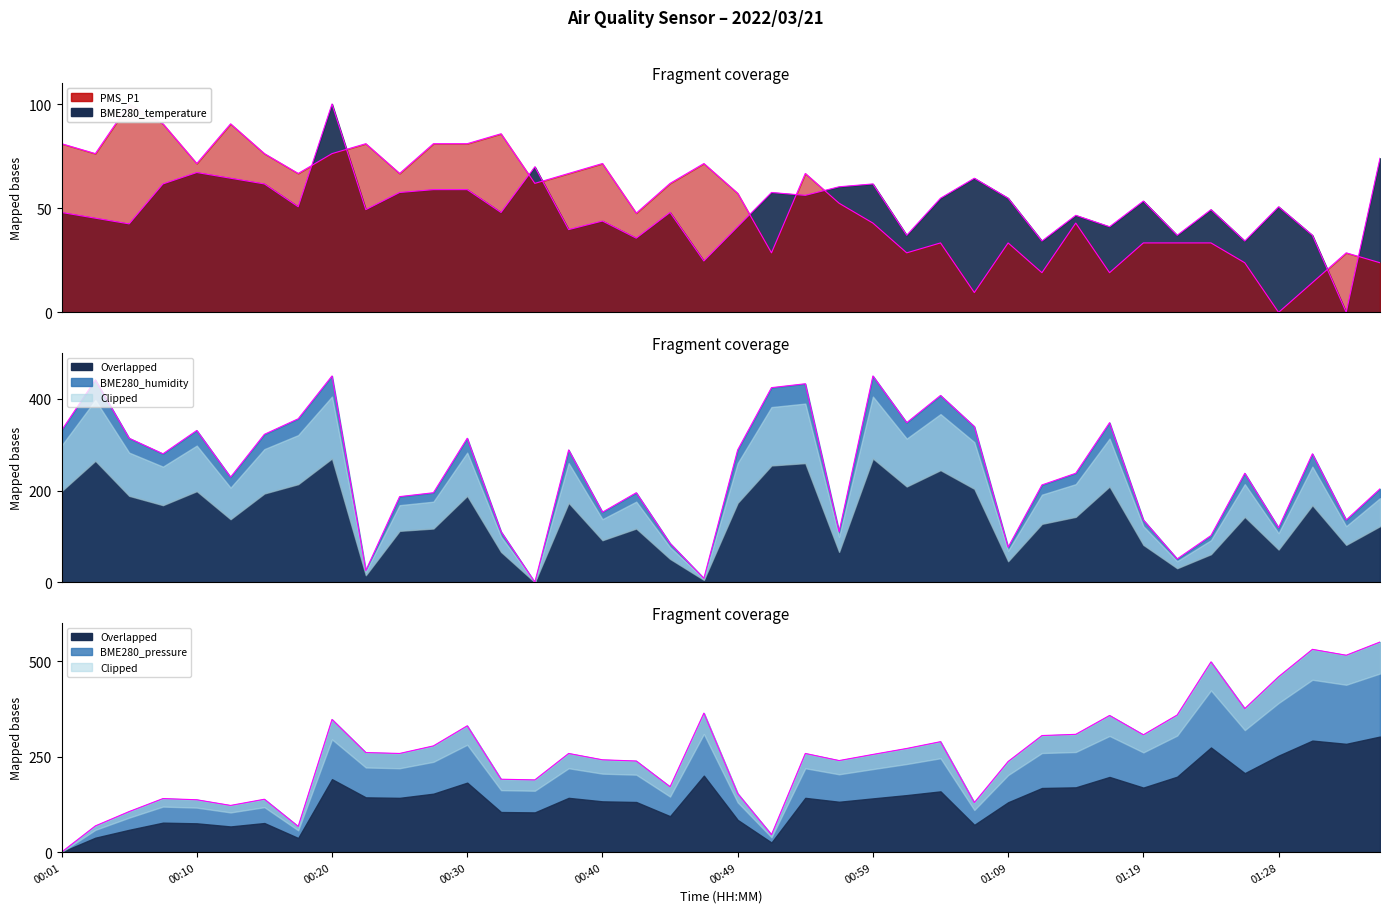

True or false: BME280_humidity and BME280_pressure intersect in this chart.

True